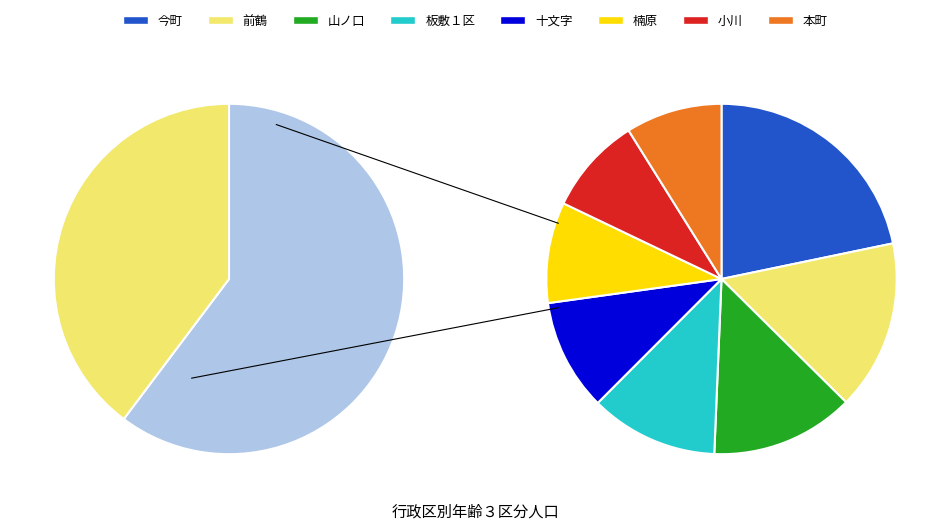

Which slice is the largest?

今町